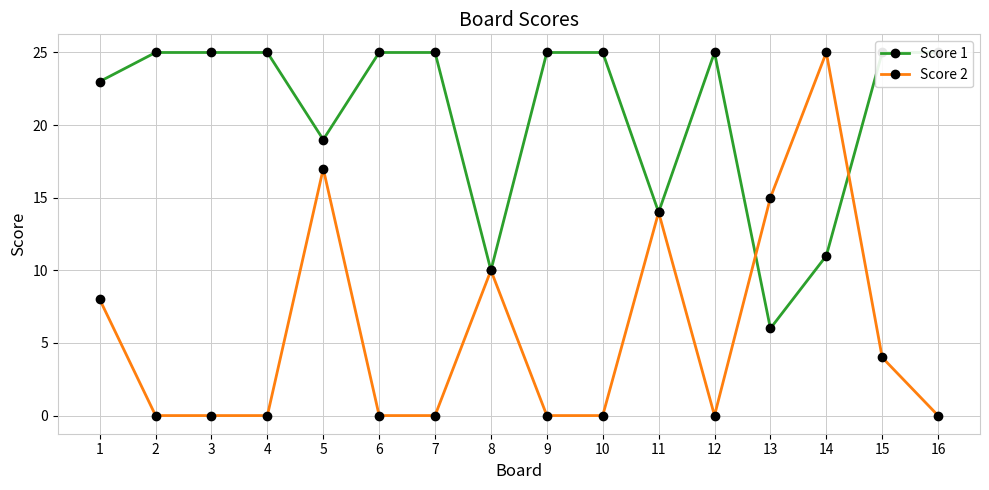

The value of Score 1 at 12 is 33. True or false?

False